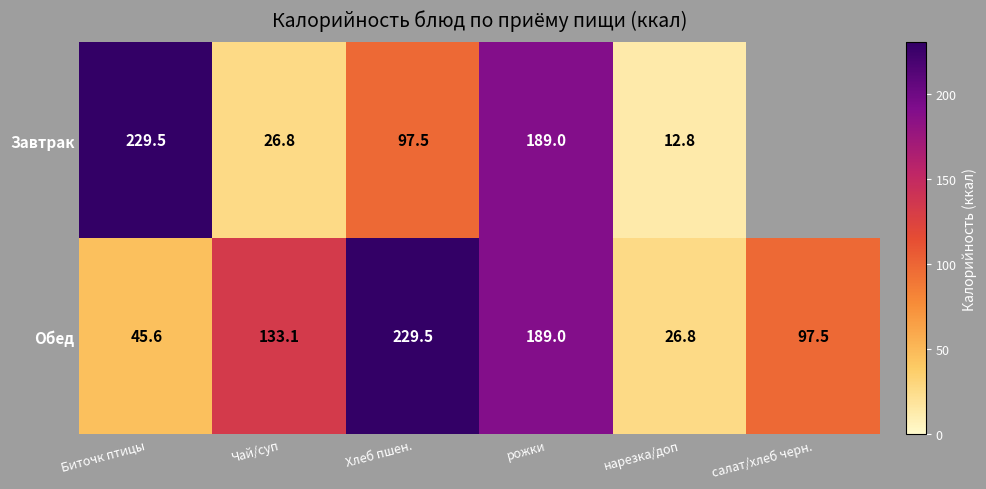

Between Биточк птицы and салат/хлеб черн., which is larger?

салат/хлеб черн.